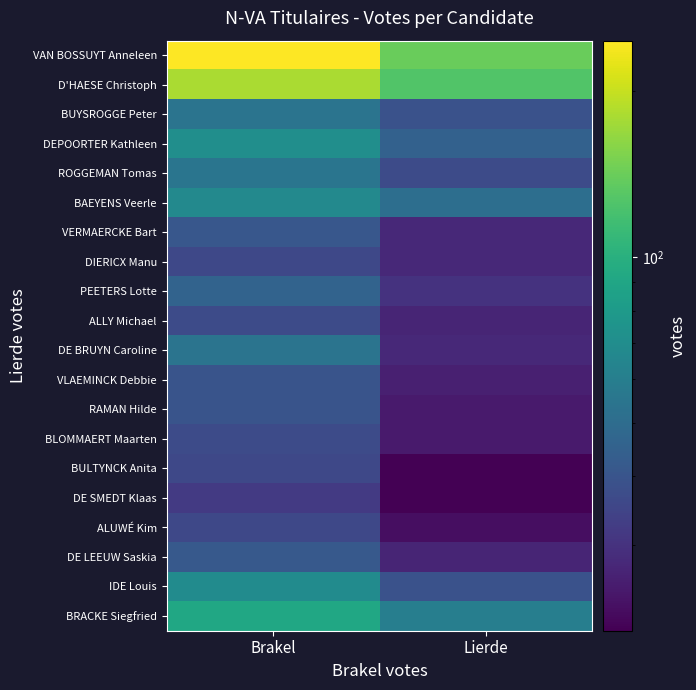

Between Brakel and Lierde, which series saw the biggest shift?

VAN BOSSUYT Anneleen